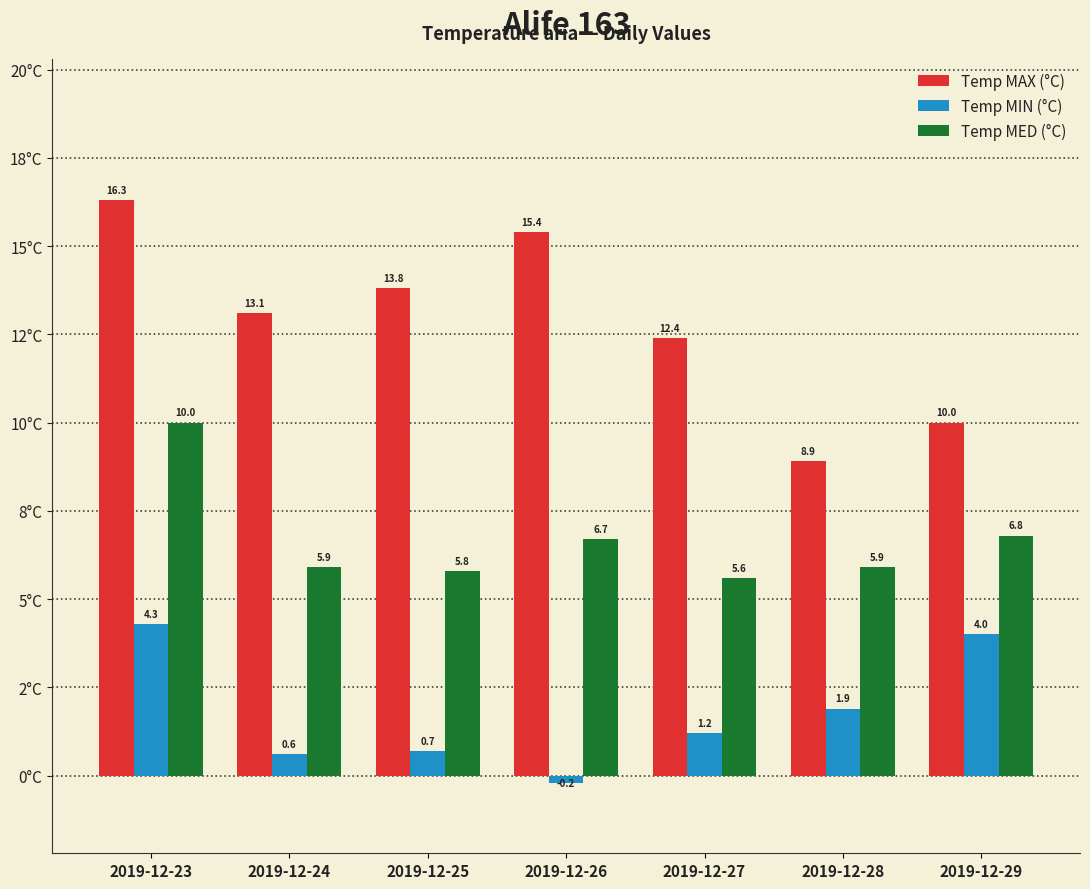

What are all the series names shown in the legend?

Temp MAX (°C), Temp MIN (°C), Temp MED (°C)